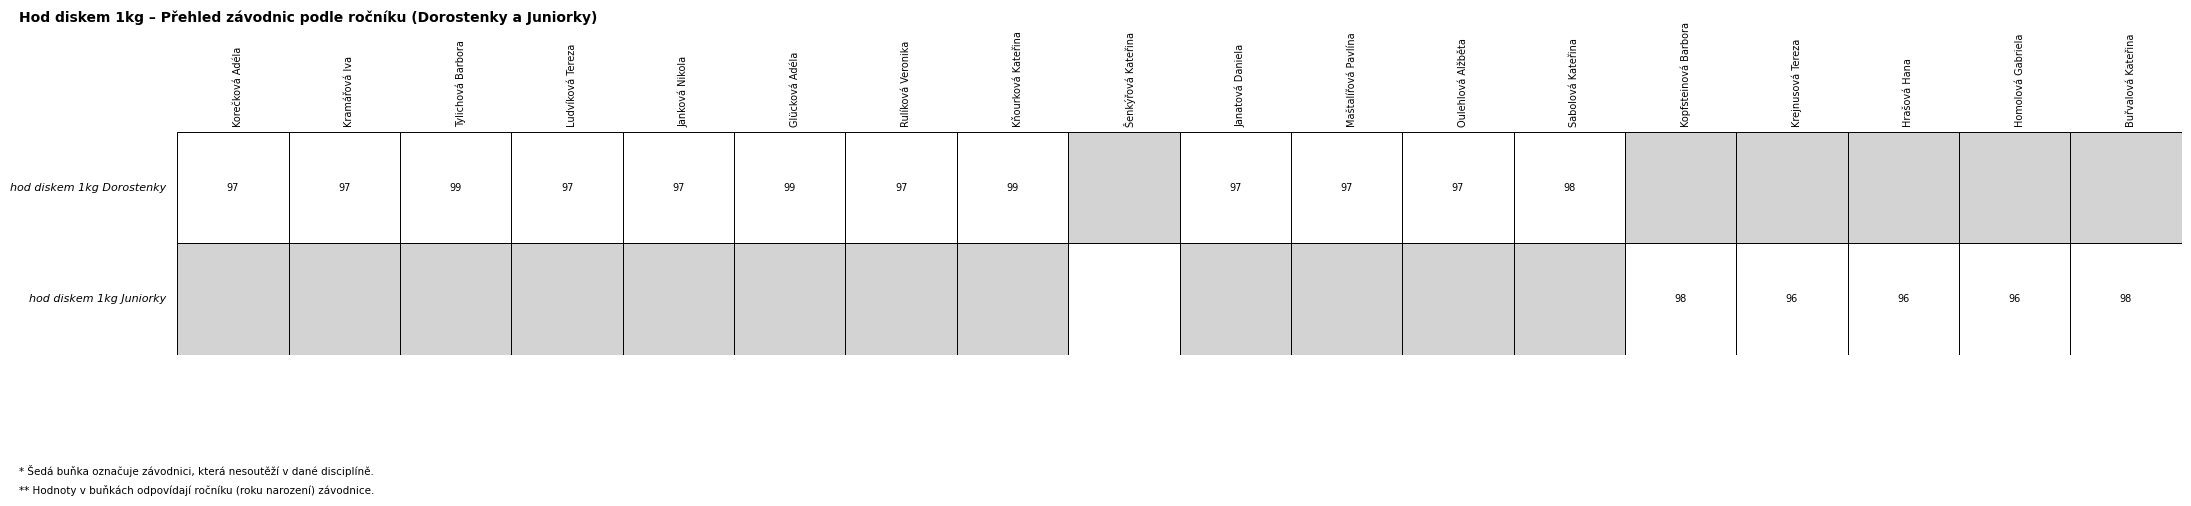

What is the greatest value displayed?

99